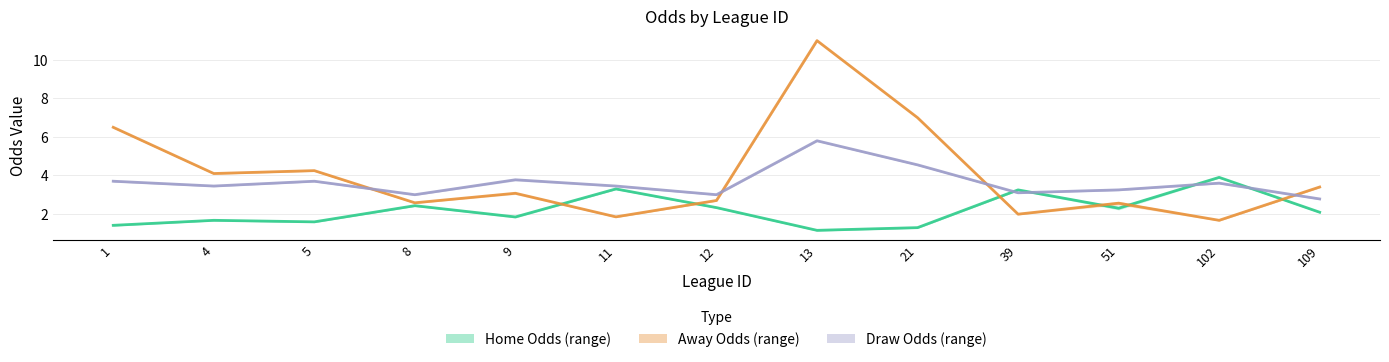

At which category is the sum across all series the highest?

13